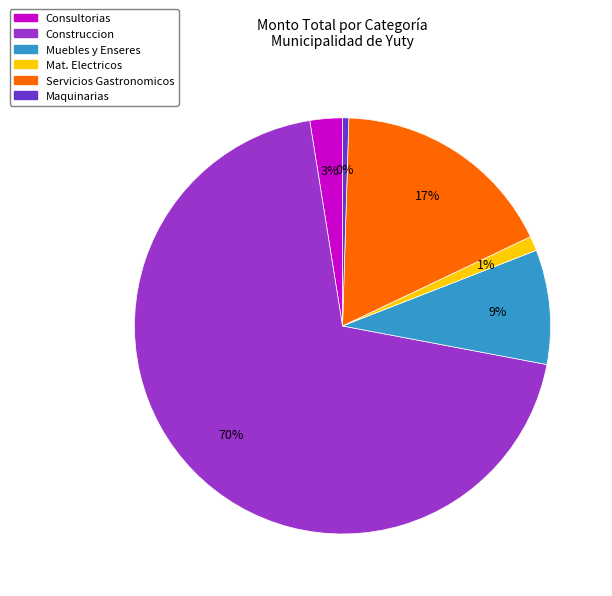

How many segments does this pie chart have?

6